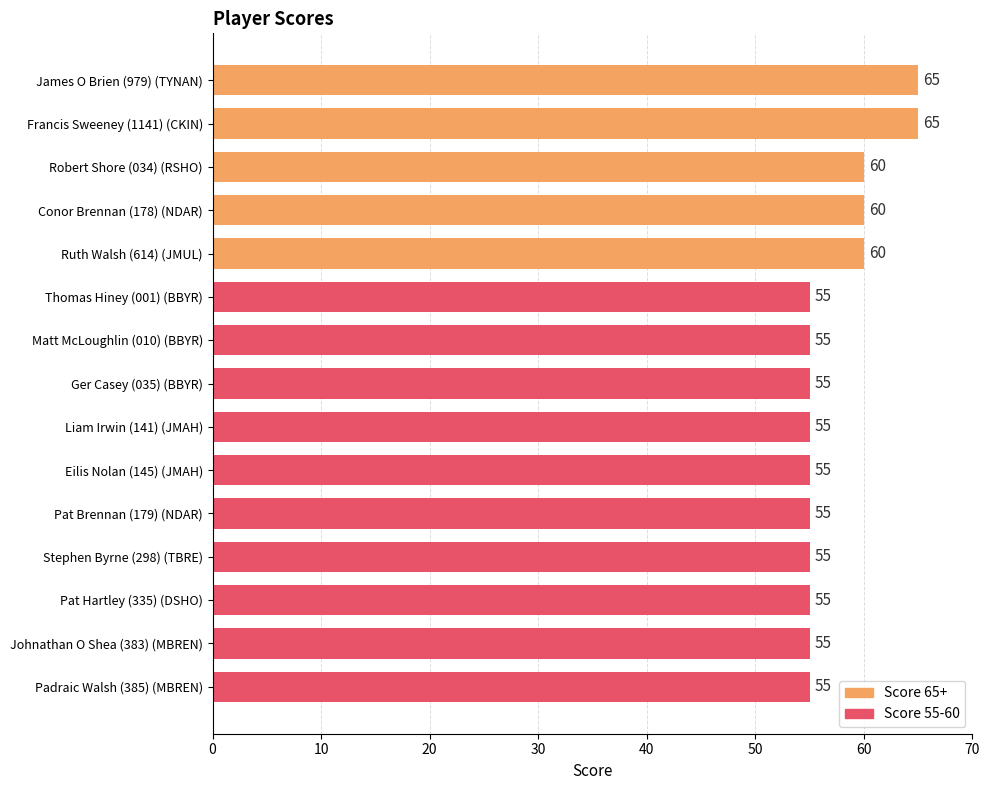

What is the maximum value shown in the chart?

65